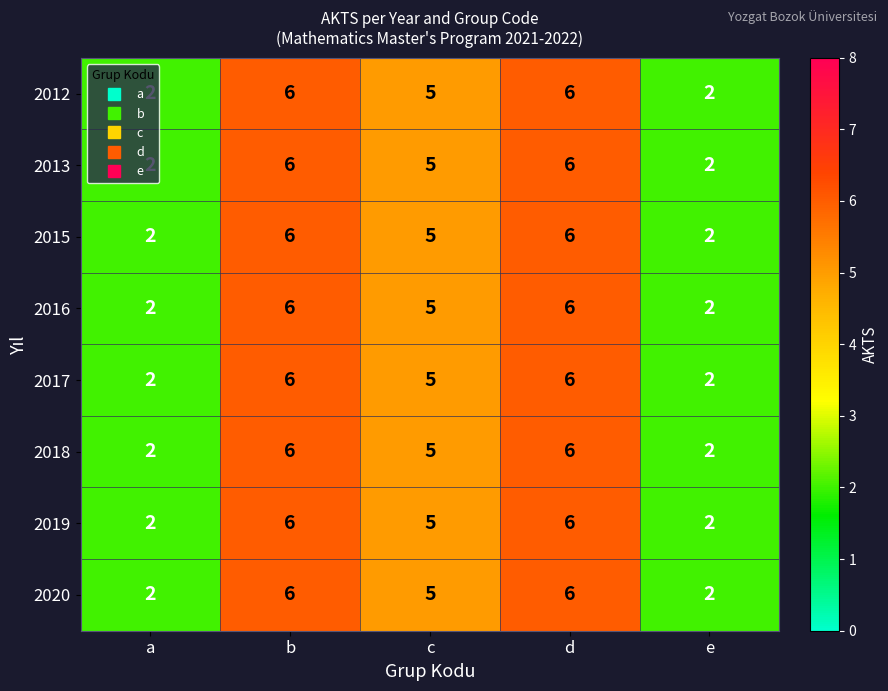

What is the total value across all series at d?

48